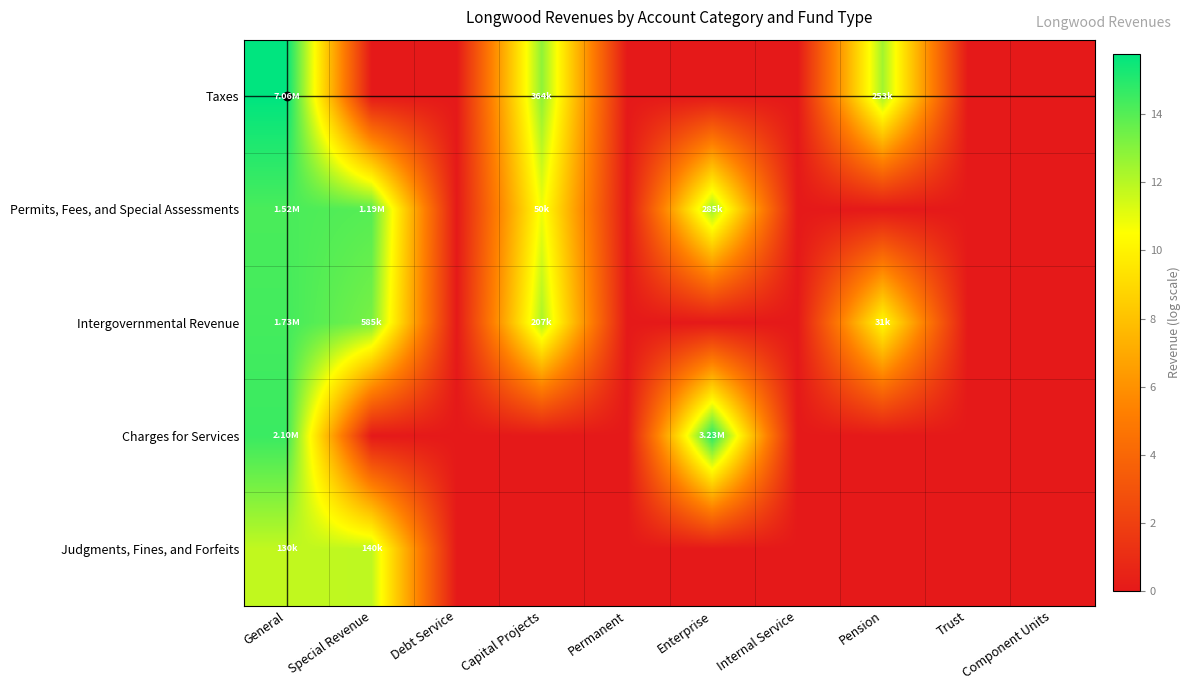

At how many categories does at least one series exceed 8?

5